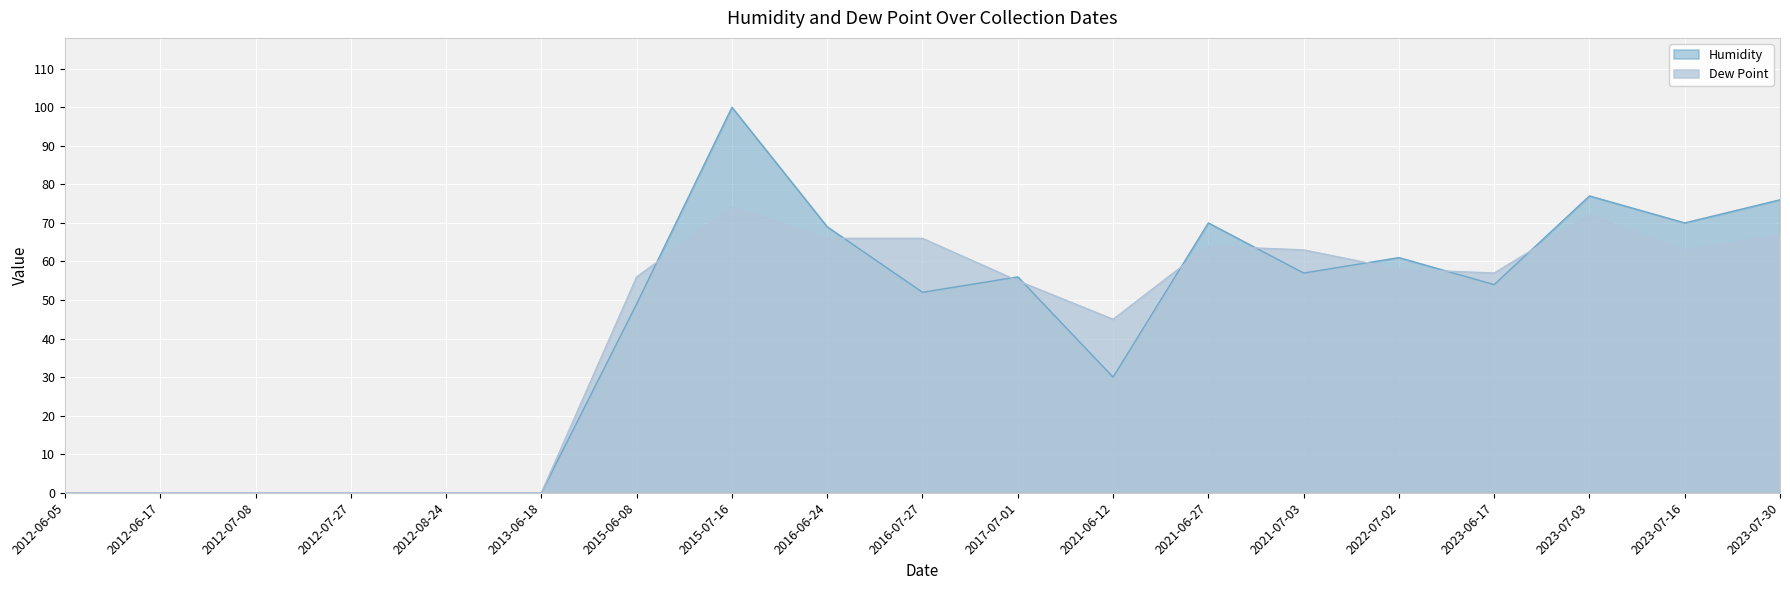

Rank the categories by Humidity value from lowest to highest.

2012-06-05, 2012-06-17, 2012-07-08, 2012-07-27, 2012-08-24, 2013-06-18, 2021-06-12, 2015-06-08, 2016-07-27, 2023-06-17, 2017-07-01, 2021-07-03, 2022-07-02, 2016-06-24, 2021-06-27, 2023-07-16, 2023-07-30, 2023-07-03, 2015-07-16